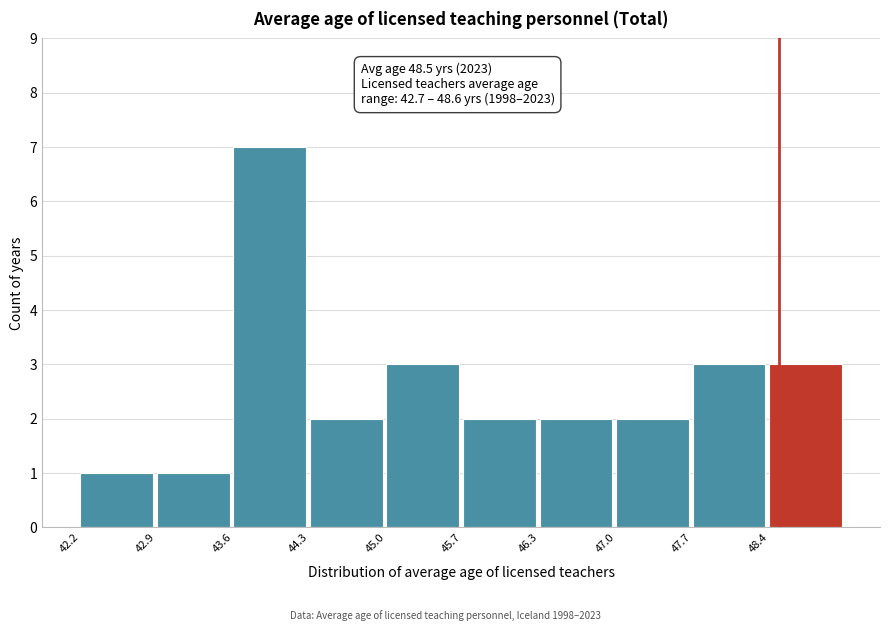

Which range on the x-axis has the tallest bar?

43.58 to 44.27